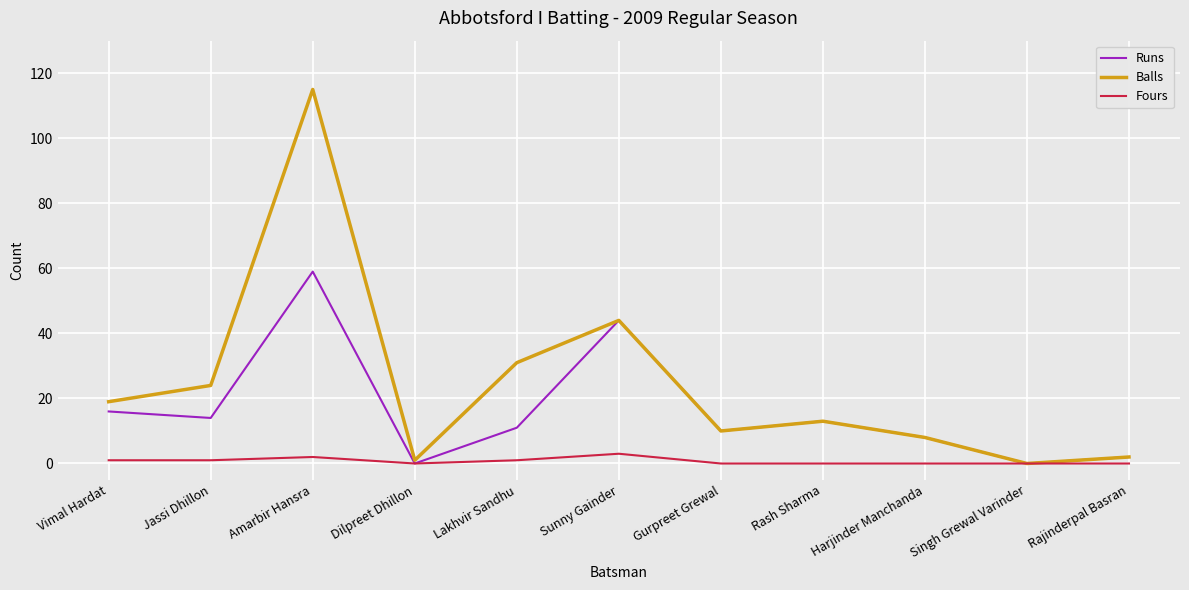

Where is Balls nearest to the value 57?

Sunny Gainder